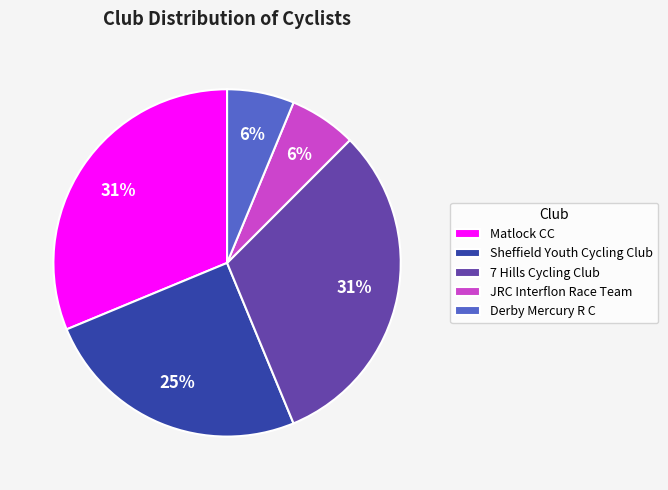

Is there a majority slice in this chart?

No